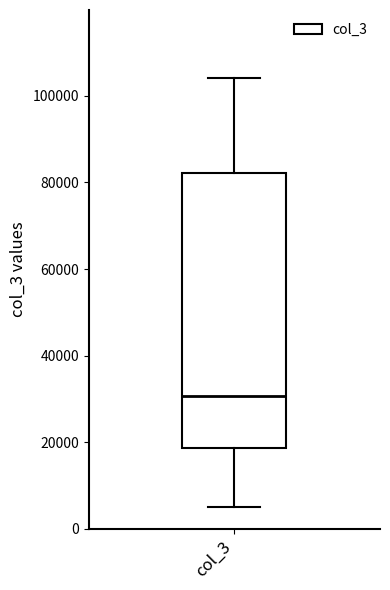

Transcribe this box plot: give where the median line is, the range the box spans, and where the two whiskers end, as read against the y-axis. The values are not printed on the chart, so give them approximately, as read against the axis.

median 30000, box 18000 to 82000, whiskers 6000 to 104000